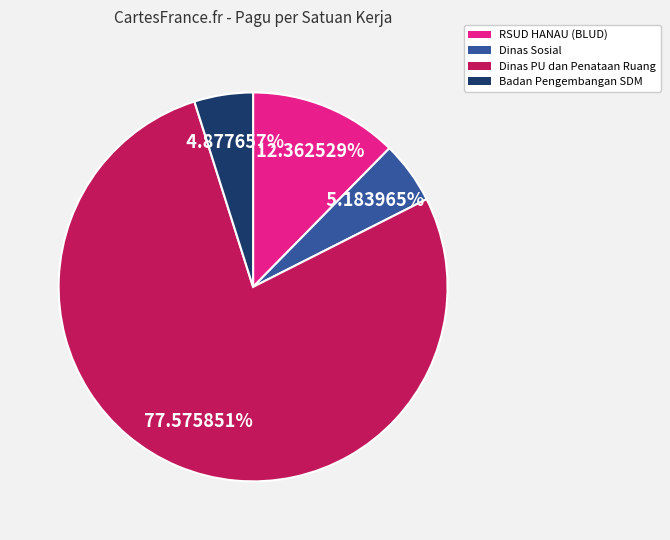

Does any single category account for the majority?

Yes